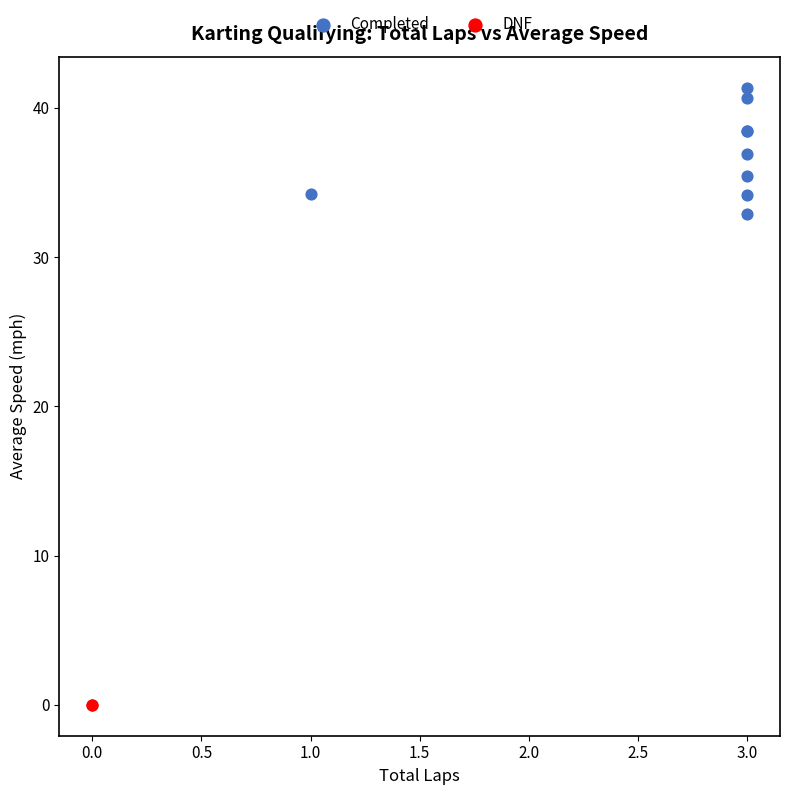

Which series contains the lowest Y value?

DNF